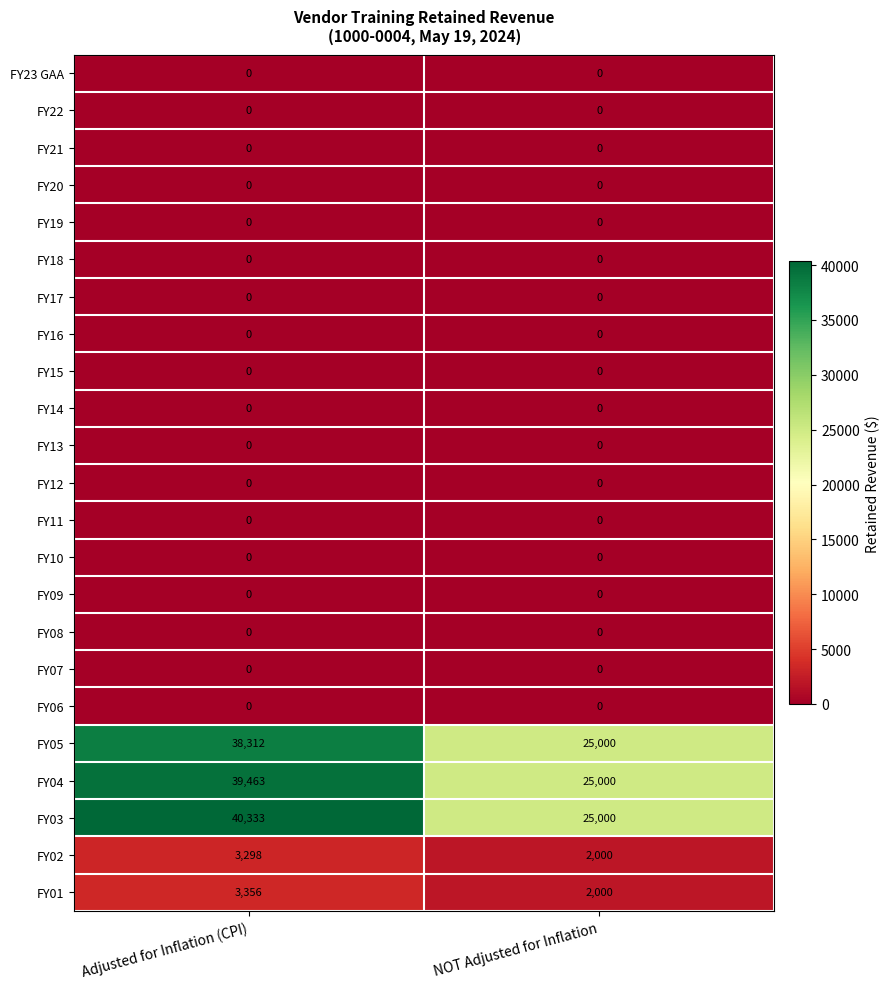

What is the difference between the highest and lowest values at NOT Adjusted for Inflation?

25000